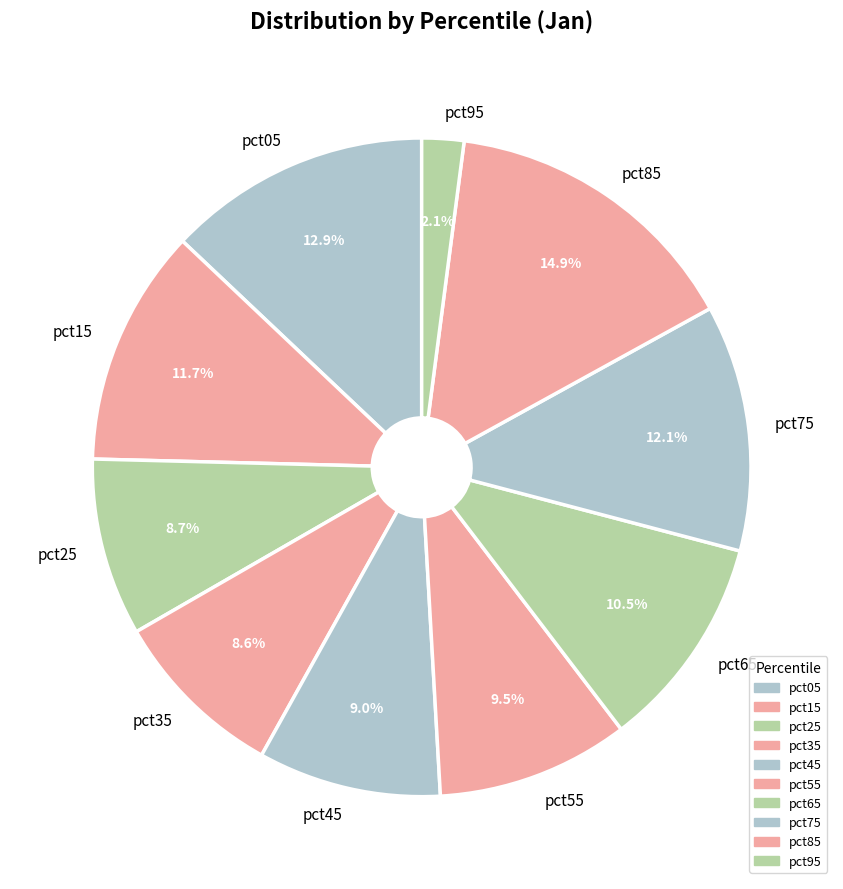

Count the number of slices in the pie.

10